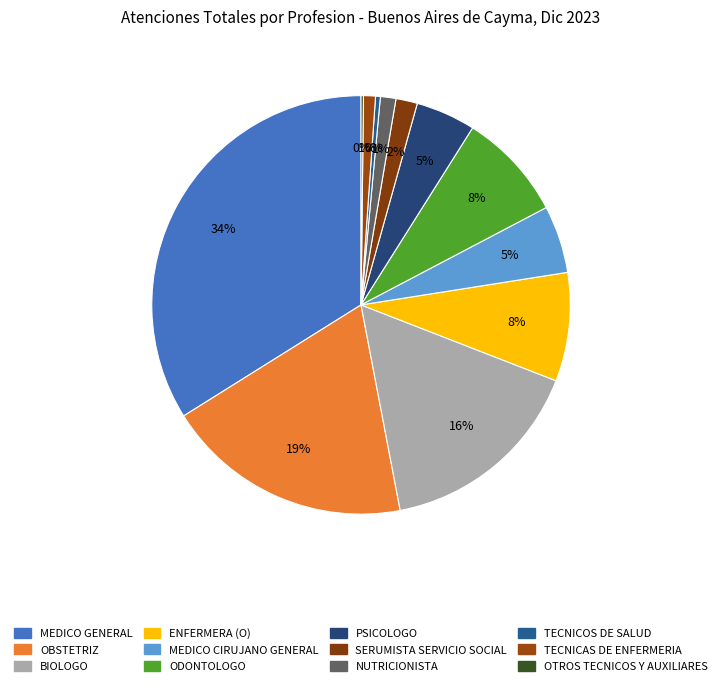

Is there any slice that represents more than half of the pie?

No